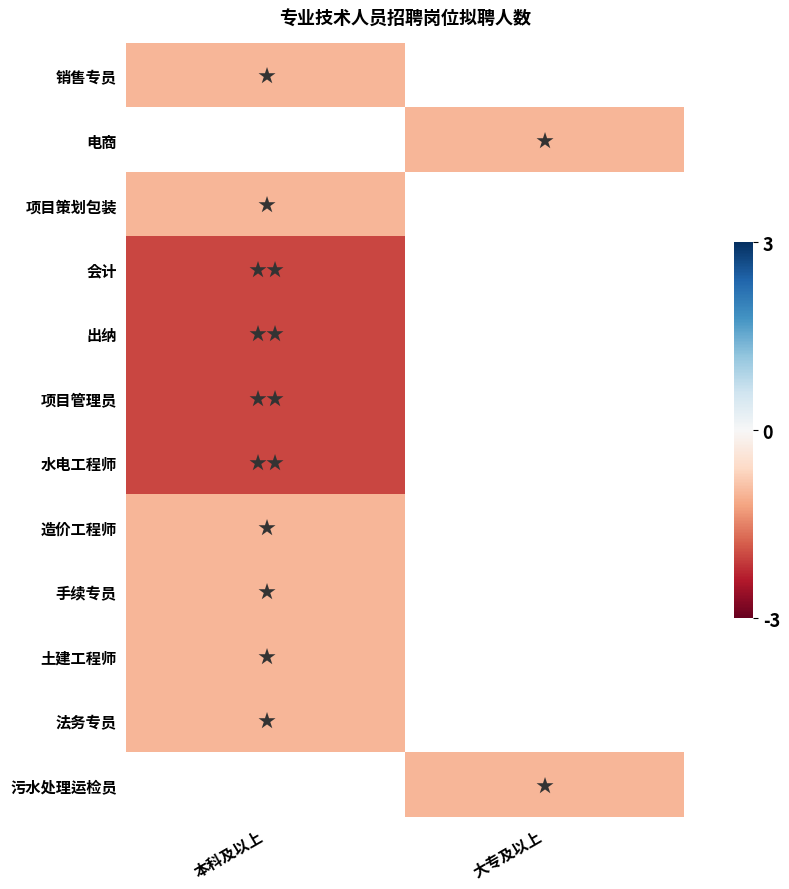

How many distinct data groups are displayed?

12